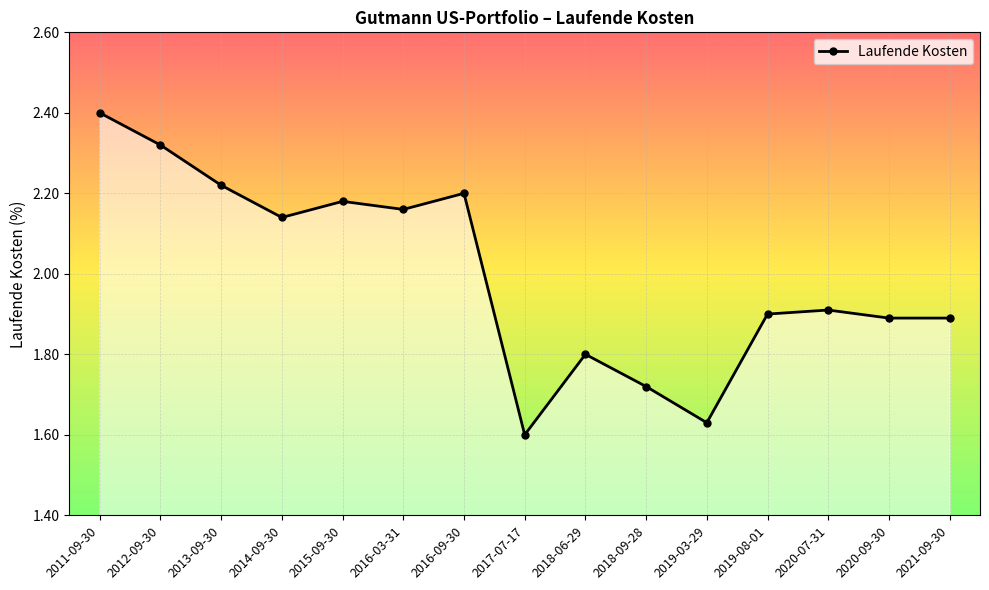

What position from the left is 2011-09-30?

1